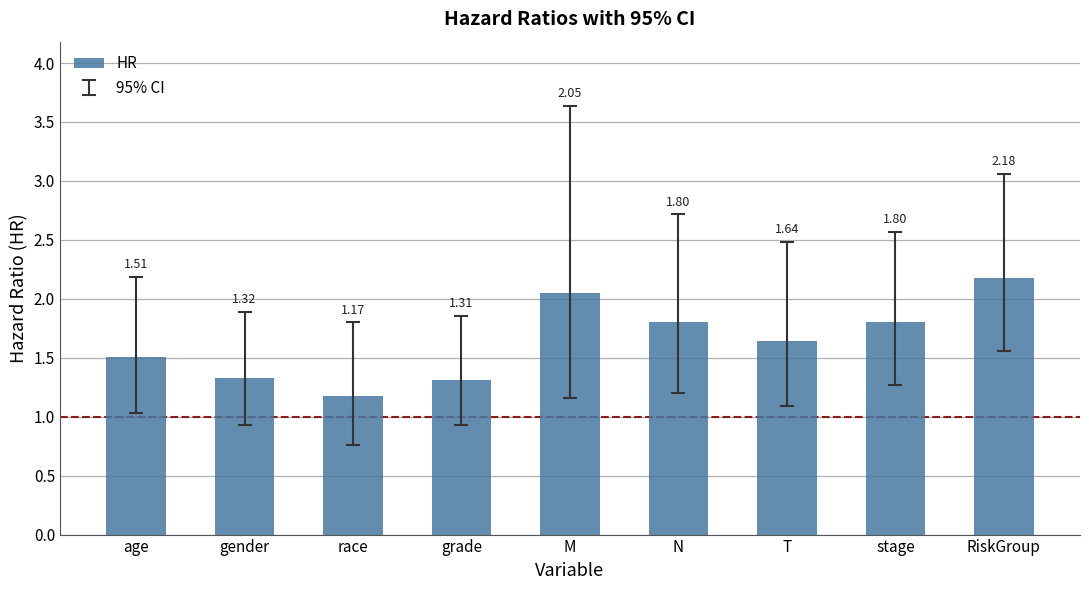

What is the label of the 4th bar from the right?

N